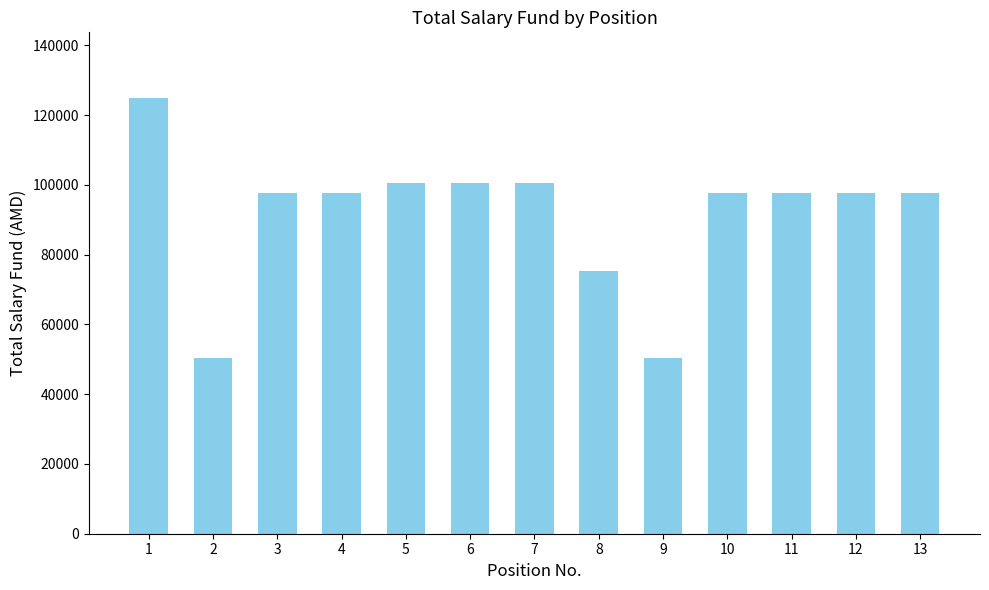

What is the average value?

91431